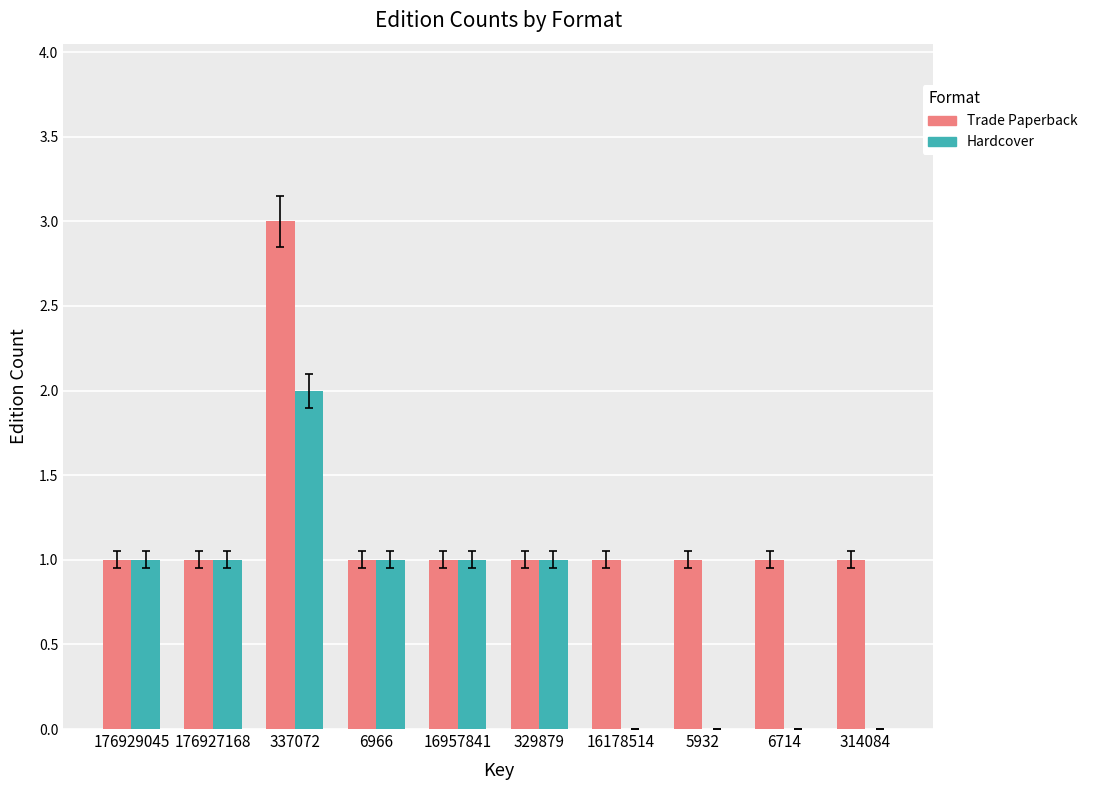

What is the average value of the Trade Paperback series?

1